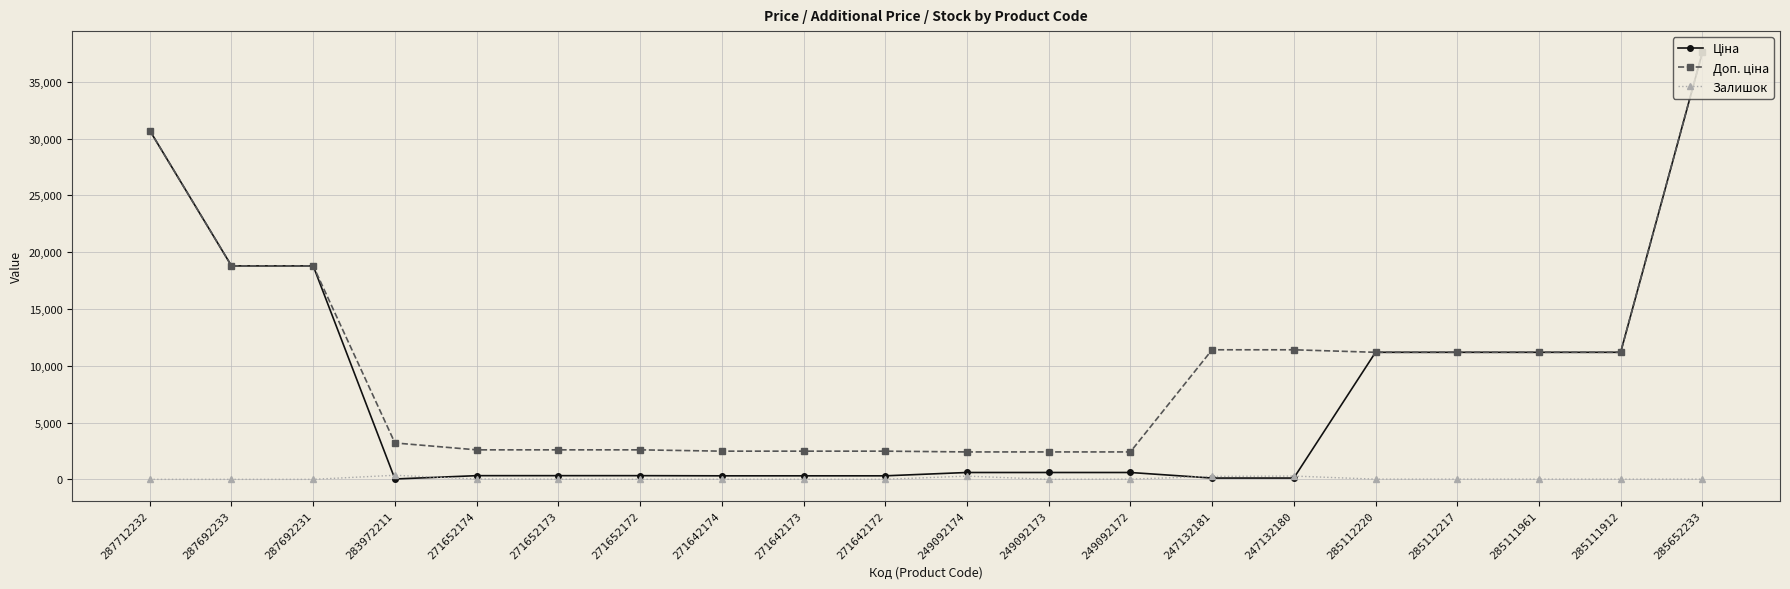

The Залишок series shows 12.0 at 271652173. True or false?

True